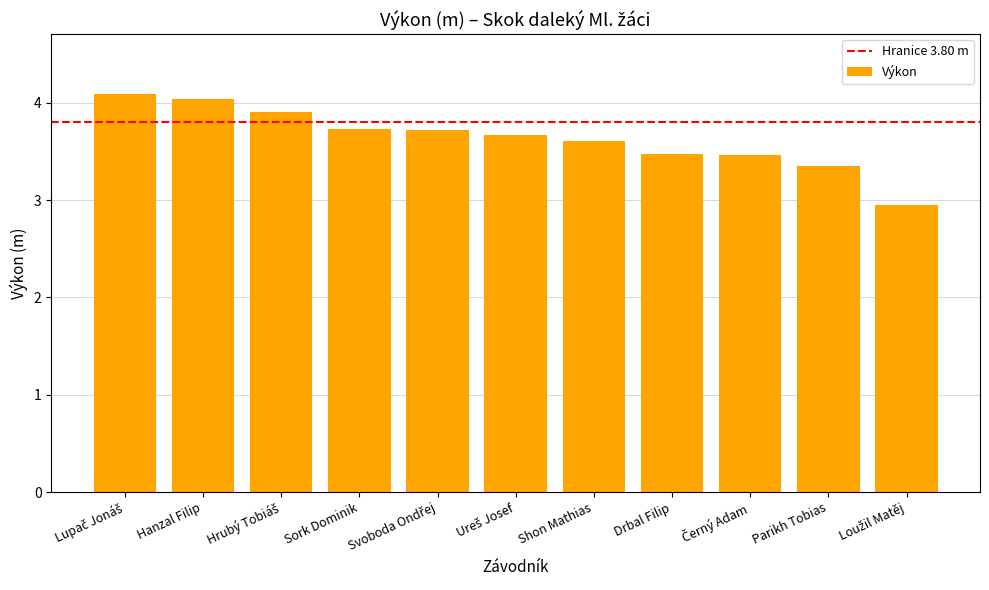

What position from the left is Drbal Filip?

8